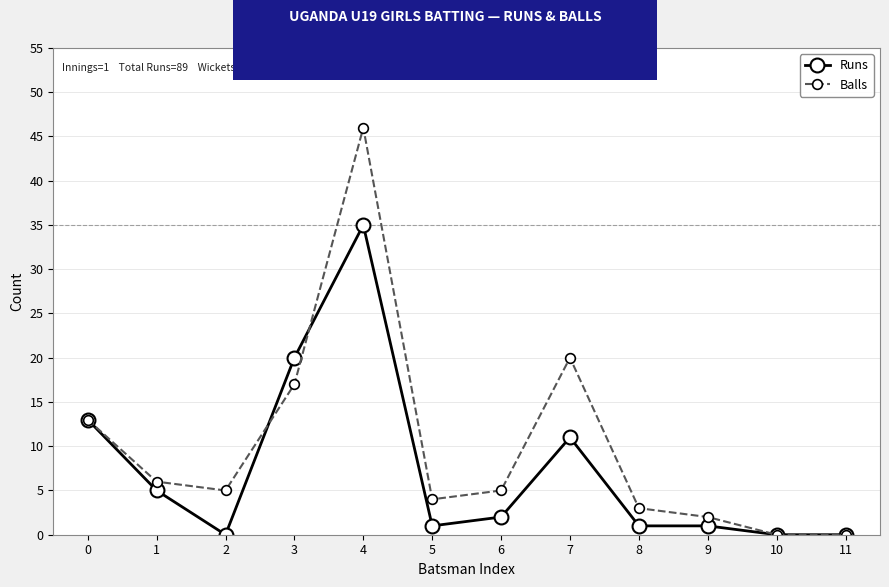

True or false: Balls has more than 1 interior local peaks.

True